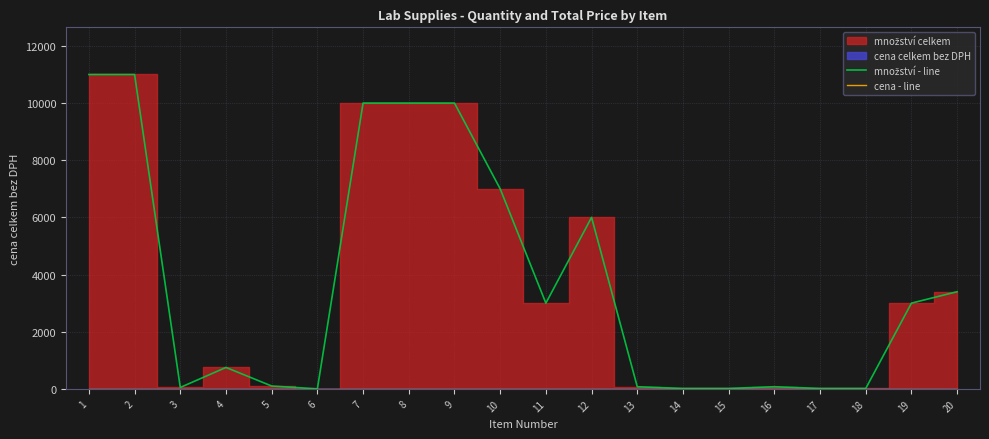

Reading left to right, transcribe all the data shown in this chart.

množství - line: 1=11000	2=11000	3=50	4=750	5=100	6=1	7=10000	8=10000	9=10000	10=7000	11=3000	12=6000	13=75	14=15	15=15	16=75	17=15	18=15	19=3000	20=3400
cena - line: 1=0	2=0	3=0	4=0	5=0	6=0	7=0	8=0	9=0	10=0	11=0	12=0	13=0	14=0	15=0	16=0	17=0	18=0	19=0	20=0